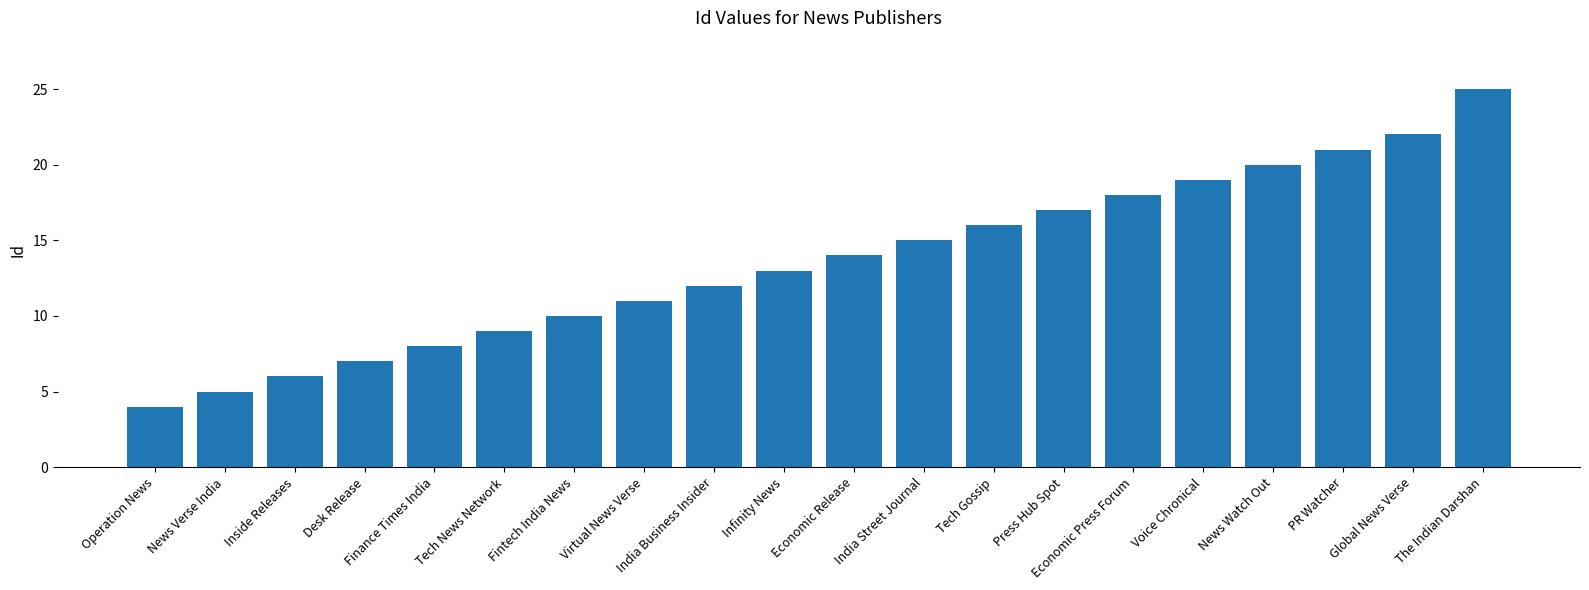

Reading right to left, extract all data points from this chart.

25	22	21	20	19	18	17	16	15	14	13	12	11	10	9	8	7	6	5	4